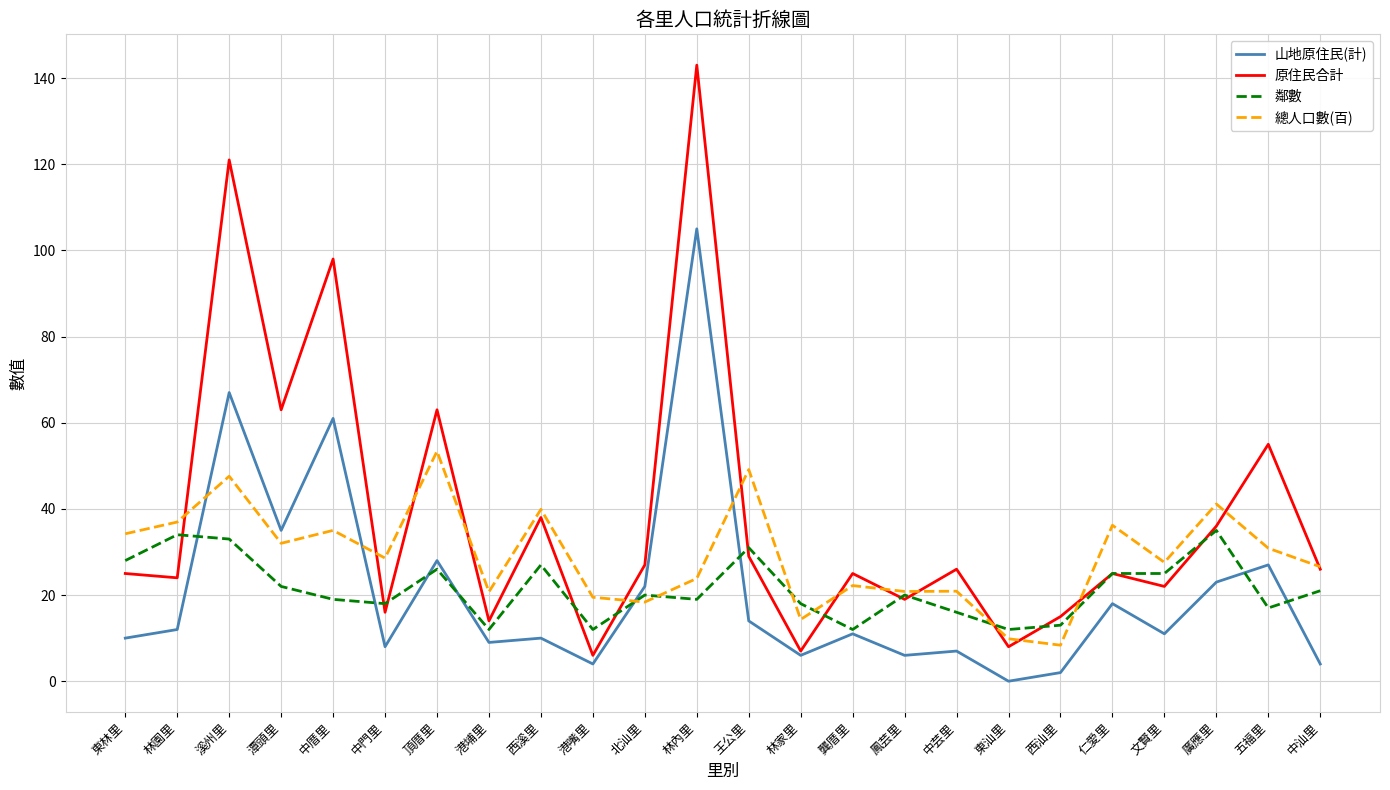

Rank the series by their maximum value, from highest to lowest.

原住民合計, 山地原住民(計), 總人口數(百), 鄰數